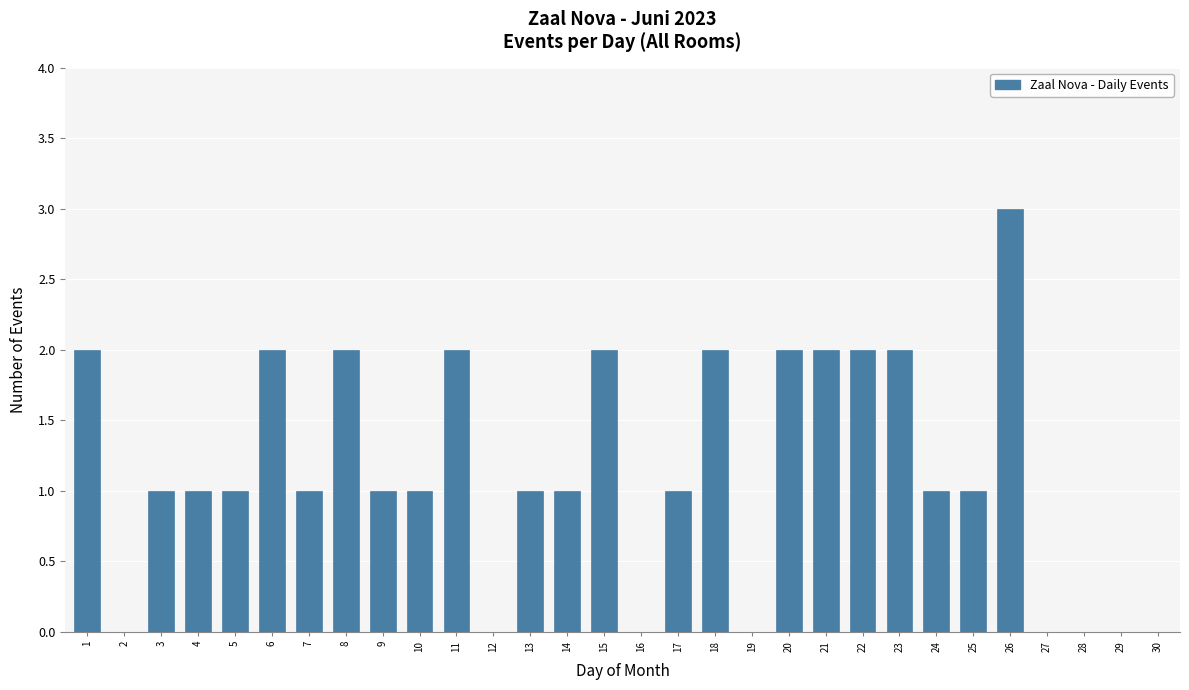

Which category has the highest value across all series?

26